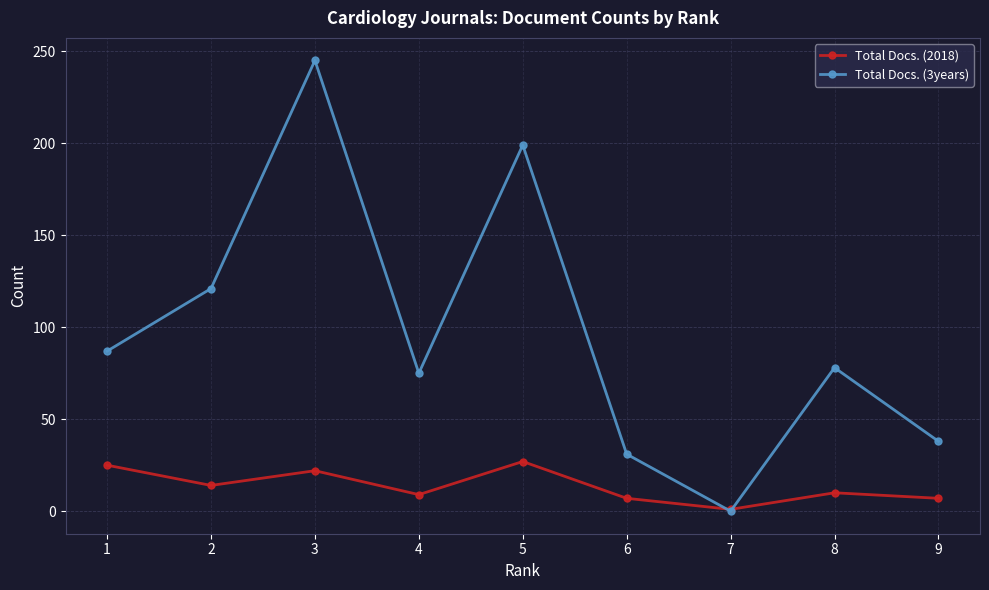

After their last crossing, which series has the higher values: Total Docs. (3years) or Total Docs. (2018)?

Total Docs. (3years)